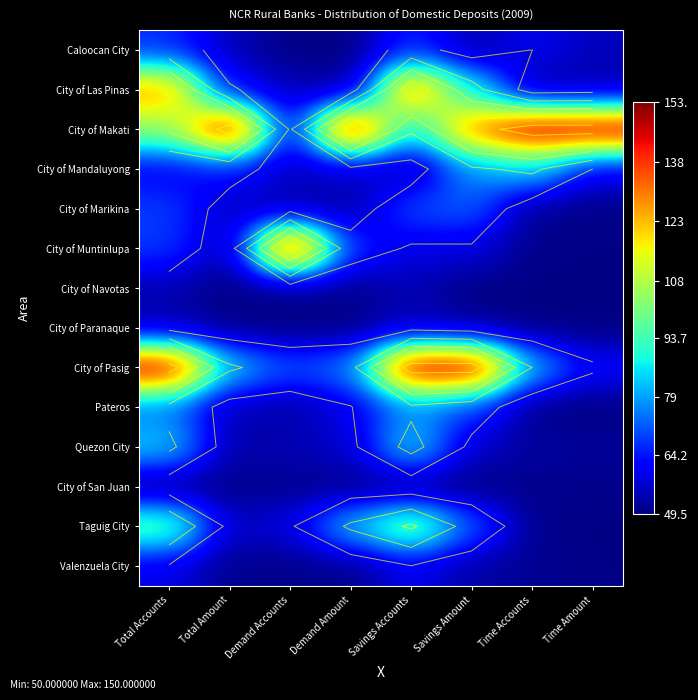

List the labels in order of City of Marikina value, largest first.

Savings Amount, Savings Accounts, Total Accounts, Total Amount, Demand Accounts, Demand Amount, Time Accounts, Time Amount